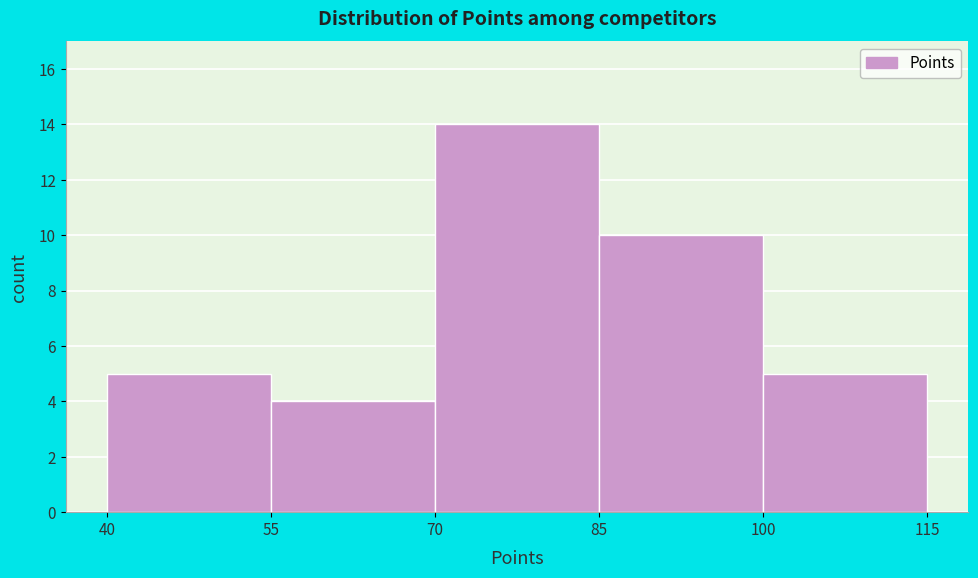

Reading left to right, list every bar in this chart as the range it spans on the x-axis followed by its height. The values are not printed on the chart, so give them approximately, as read against the axis.

40 to 55: 5
55 to 70: 4
70 to 85: 14
85 to 100: 10
100 to 115: 5